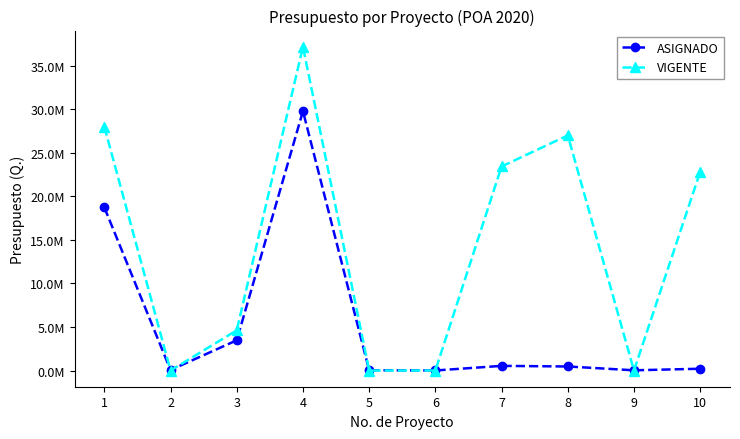

What are all the series names shown in the legend?

ASIGNADO, VIGENTE